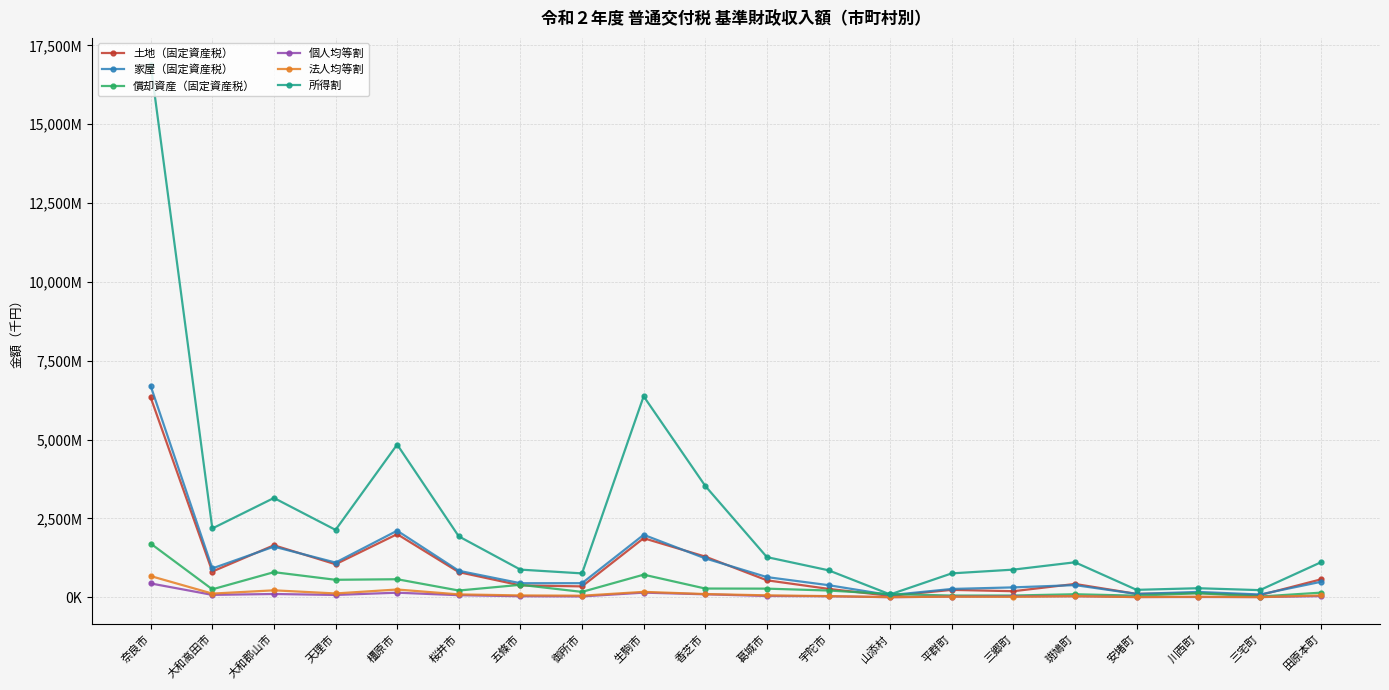

Is this an area chart (filled region under the line)?

No